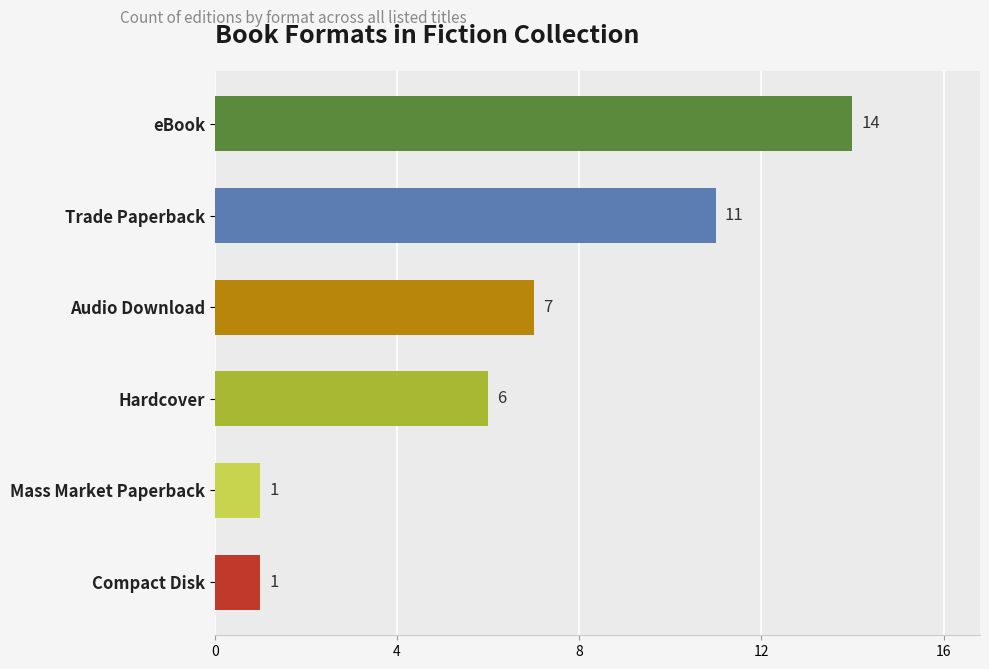

What is the ratio of the value at Audio Download to the value at Trade Paperback?

0.6